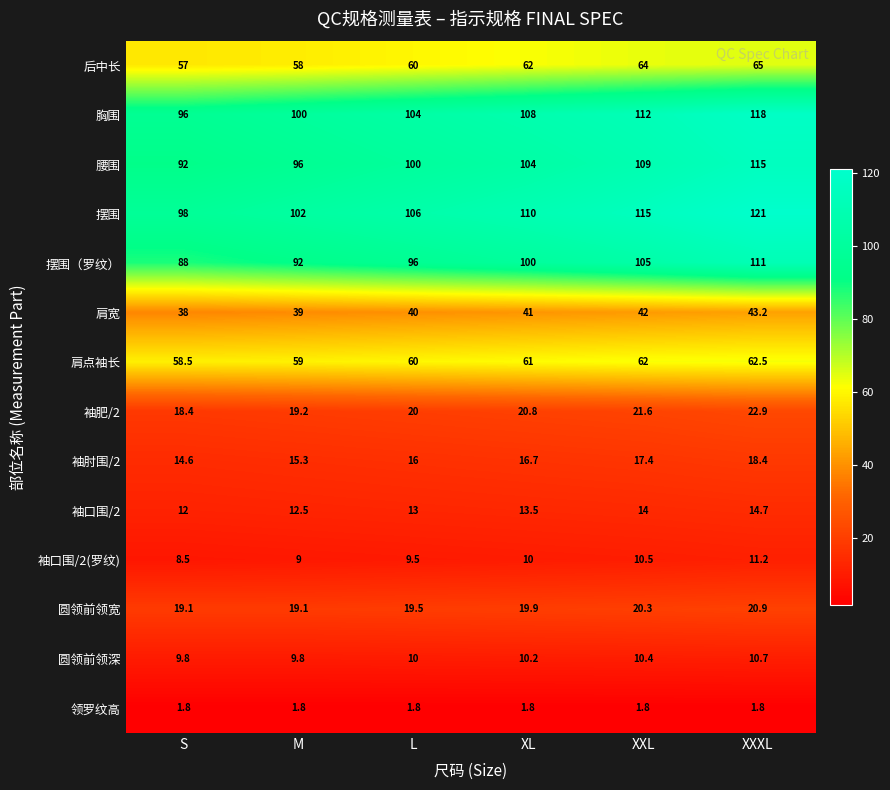

What is the total value across all series at XL?

678.9